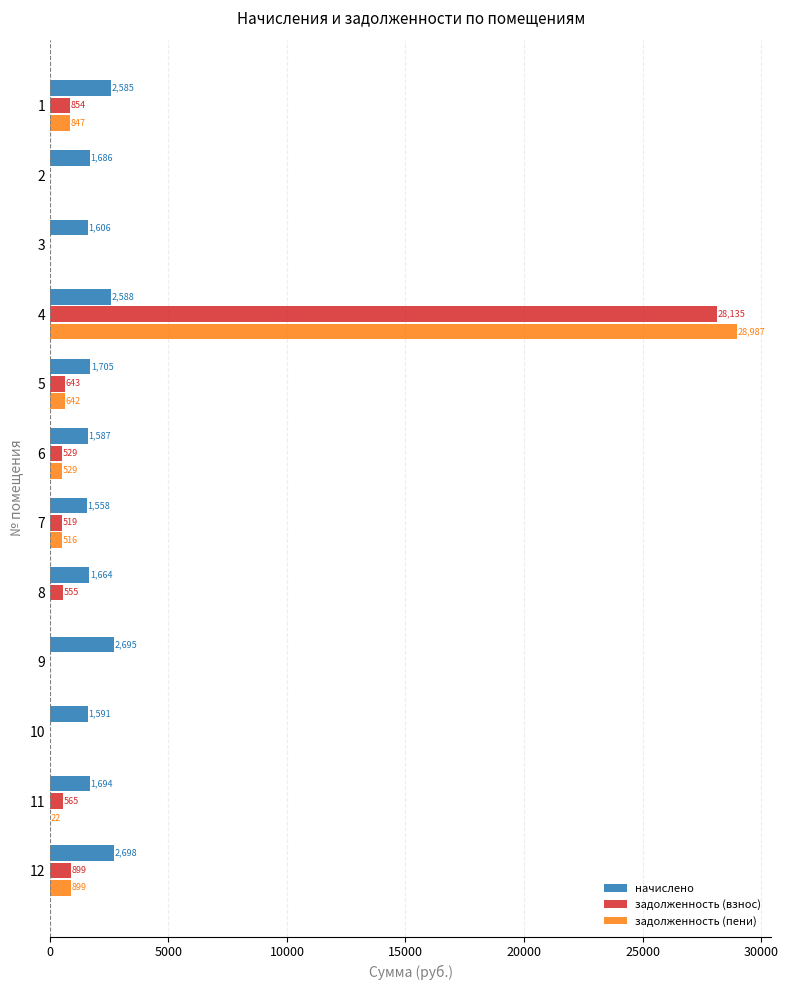

Where is задолженность (пени) nearest to the value 14493?

12